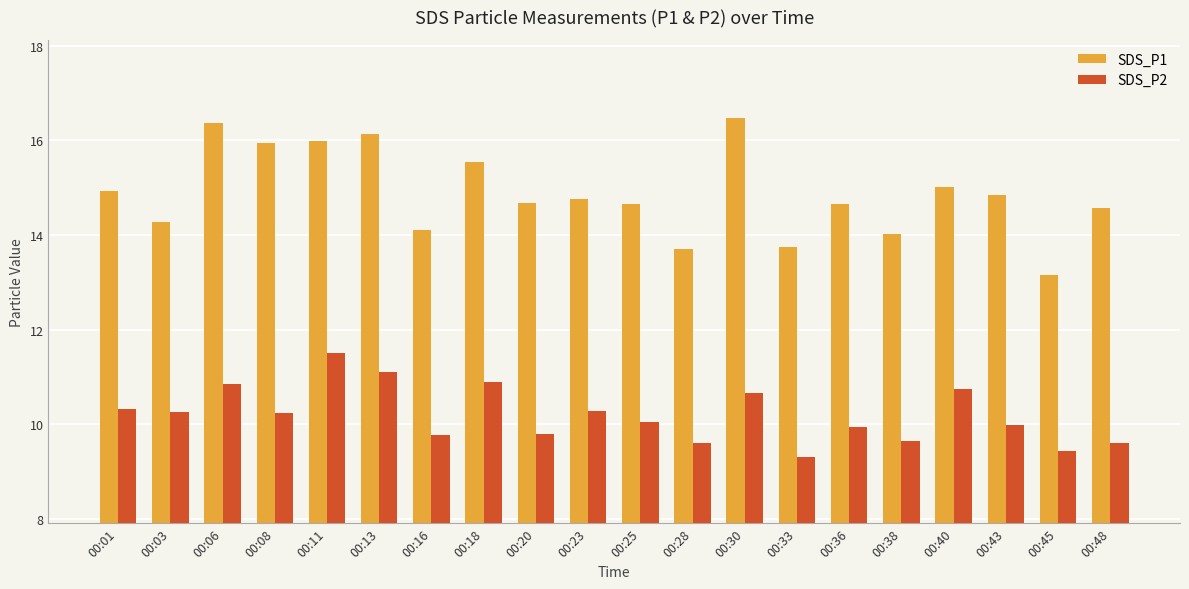

At how many categories does at least one series exceed 12?

20